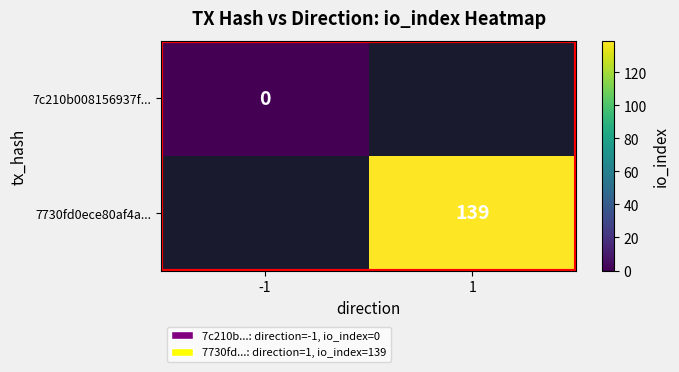

Which label corresponds to the smallest value in the chart?

-1